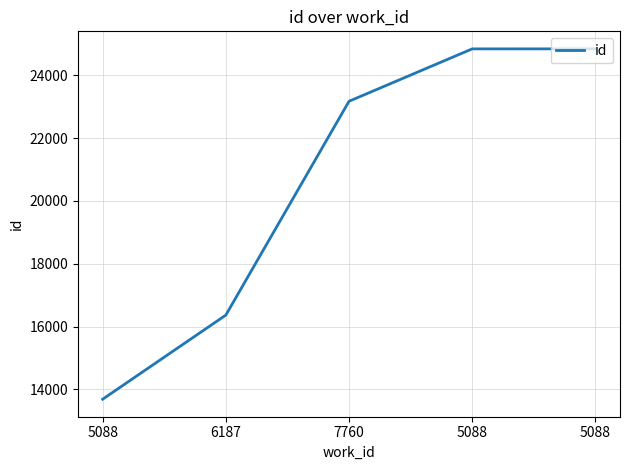

How many series are shown in this chart?

1